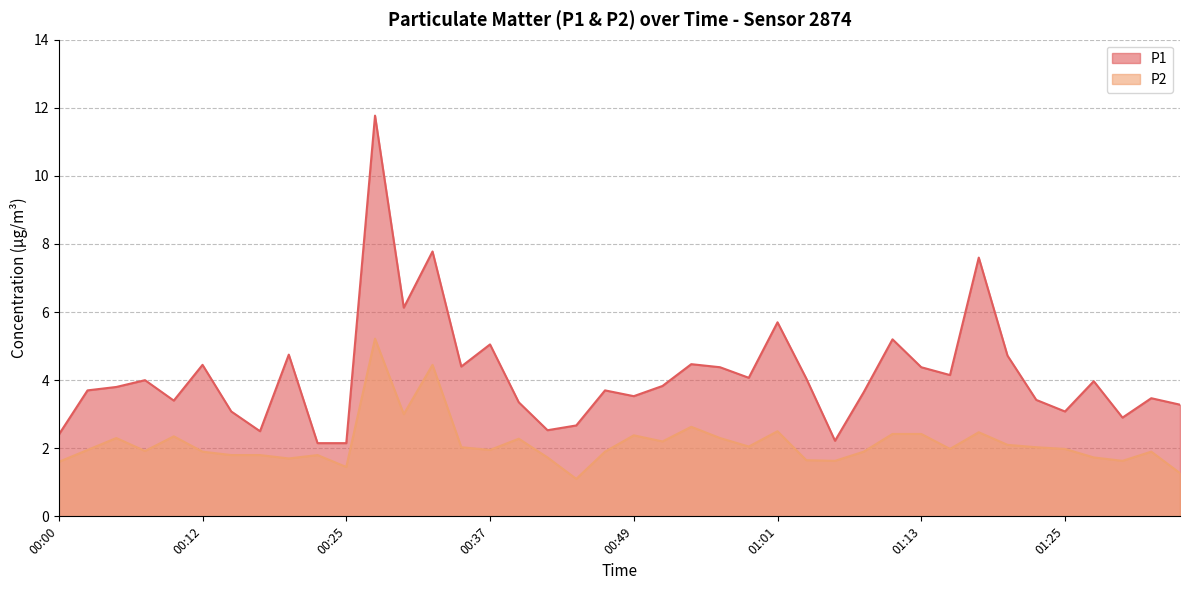

Rank the series by their average value, from highest to lowest.

P1, P2